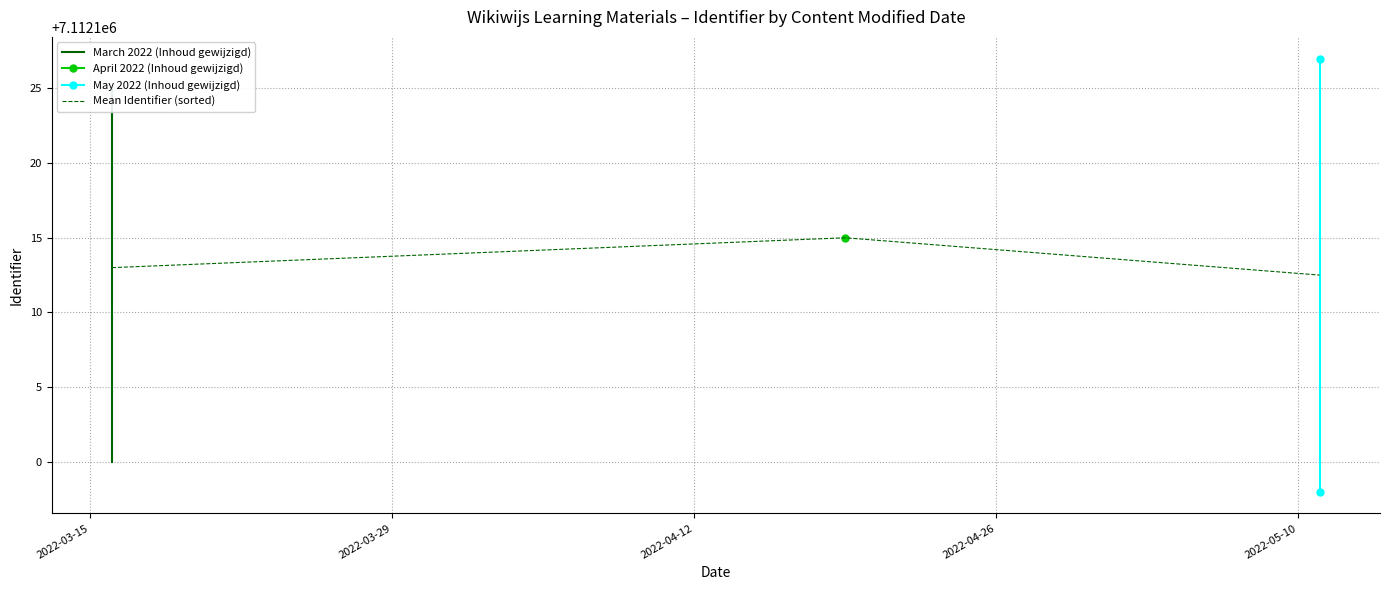

At which category does the chart reach its minimum across all series?

2022-05-11